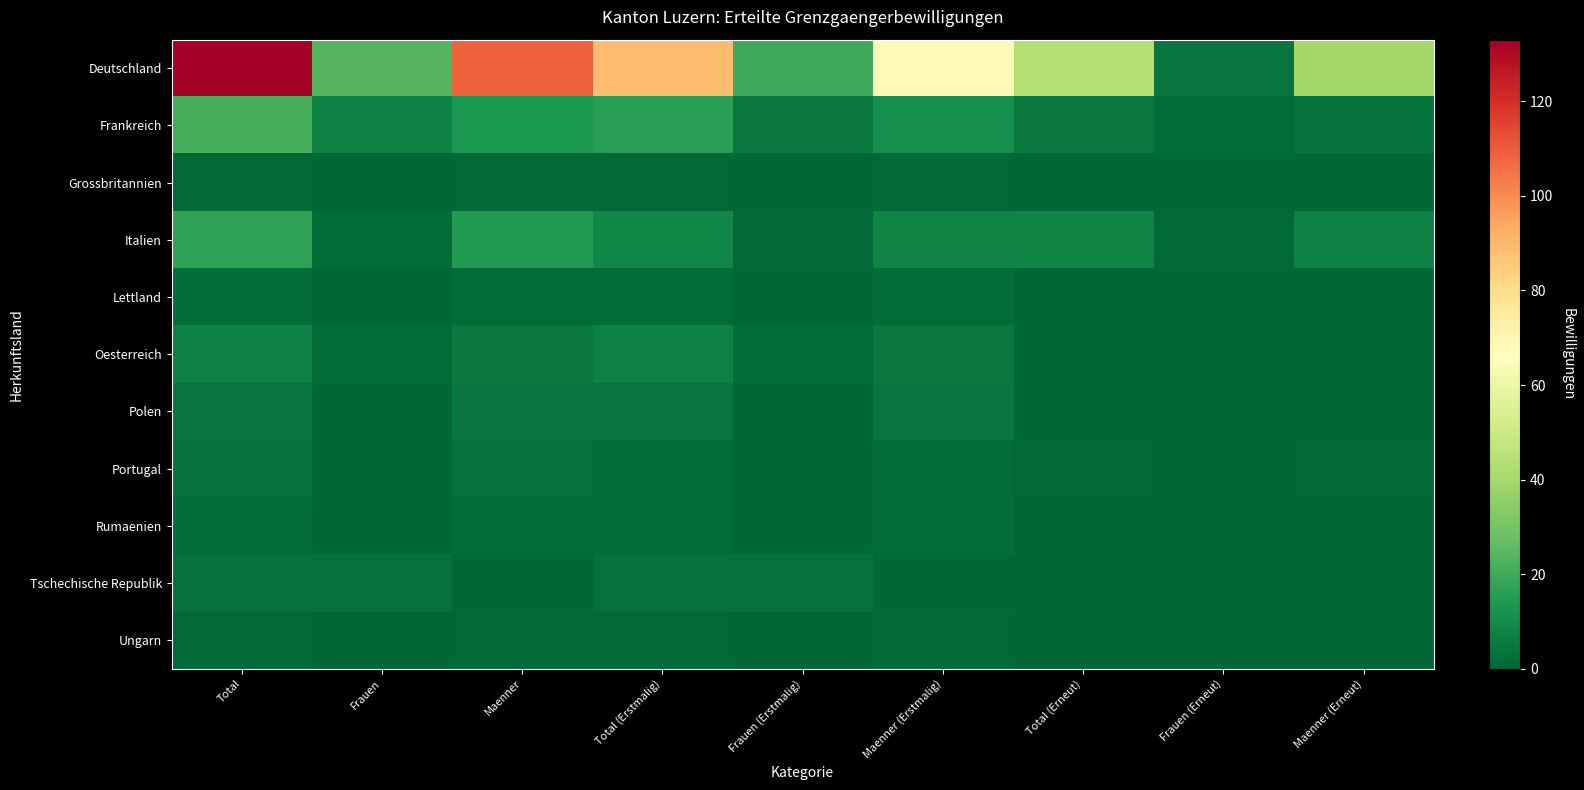

Reading right to left, list all the values displayed in this chart.

Deutschland: Maenner (Erneut)=40	Frauen (Erneut)=4	Total (Erneut)=44	Maenner (Erstmalig)=69	Frauen (Erstmalig)=20	Total (Erstmalig)=89	Maenner=109	Frauen=24	Total=133
Frankreich: Maenner (Erneut)=3	Frauen (Erneut)=2	Total (Erneut)=5	Maenner (Erstmalig)=11	Frauen (Erstmalig)=5	Total (Erstmalig)=16	Maenner=14	Frauen=7	Total=21
Grossbritannien: Maenner (Erneut)=0	Frauen (Erneut)=0	Total (Erneut)=0	Maenner (Erstmalig)=1	Frauen (Erstmalig)=0	Total (Erstmalig)=1	Maenner=1	Frauen=0	Total=1
Italien: Maenner (Erneut)=7	Frauen (Erneut)=1	Total (Erneut)=8	Maenner (Erstmalig)=8	Frauen (Erstmalig)=1	Total (Erstmalig)=9	Maenner=15	Frauen=2	Total=17
Lettland: Maenner (Erneut)=0	Frauen (Erneut)=0	Total (Erneut)=0	Maenner (Erstmalig)=2	Frauen (Erstmalig)=0	Total (Erstmalig)=2	Maenner=2	Frauen=0	Total=2
Oesterreich: Maenner (Erneut)=0	Frauen (Erneut)=0	Total (Erneut)=0	Maenner (Erstmalig)=5	Frauen (Erstmalig)=2	Total (Erstmalig)=7	Maenner=5	Frauen=2	Total=7
Polen: Maenner (Erneut)=0	Frauen (Erneut)=0	Total (Erneut)=0	Maenner (Erstmalig)=4	Frauen (Erstmalig)=0	Total (Erstmalig)=4	Maenner=4	Frauen=0	Total=4
Portugal: Maenner (Erneut)=1	Frauen (Erneut)=0	Total (Erneut)=1	Maenner (Erstmalig)=2	Frauen (Erstmalig)=0	Total (Erstmalig)=2	Maenner=3	Frauen=0	Total=3
Rumaenien: Maenner (Erneut)=0	Frauen (Erneut)=0	Total (Erneut)=0	Maenner (Erstmalig)=2	Frauen (Erstmalig)=0	Total (Erstmalig)=2	Maenner=2	Frauen=0	Total=2
Tschechische Republik: Maenner (Erneut)=0	Frauen (Erneut)=0	Total (Erneut)=0	Maenner (Erstmalig)=0	Frauen (Erstmalig)=3	Total (Erstmalig)=3	Maenner=0	Frauen=3	Total=3
Ungarn: Maenner (Erneut)=0	Frauen (Erneut)=0	Total (Erneut)=0	Maenner (Erstmalig)=1	Frauen (Erstmalig)=0	Total (Erstmalig)=1	Maenner=1	Frauen=0	Total=1